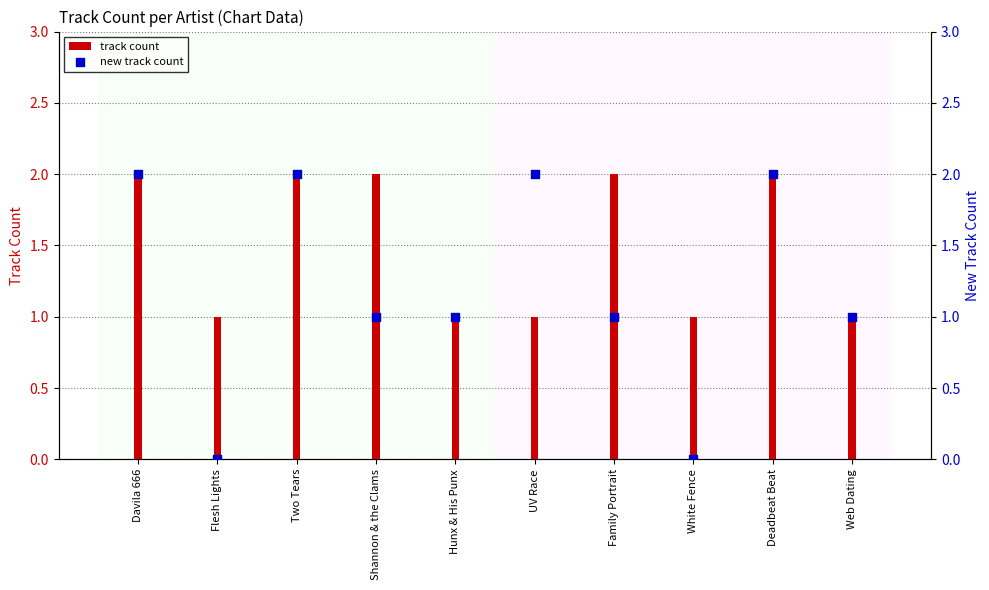

What is the total value across all series at Two Tears?

4